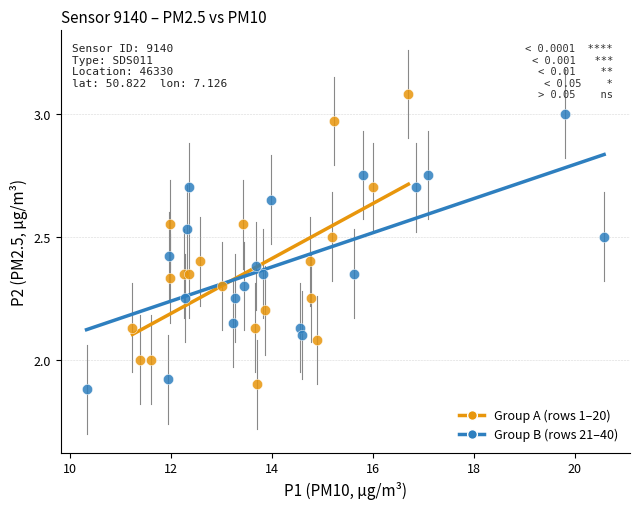

What are all the series names shown in the legend?

Group A (rows 1–20), Group B (rows 21–40)